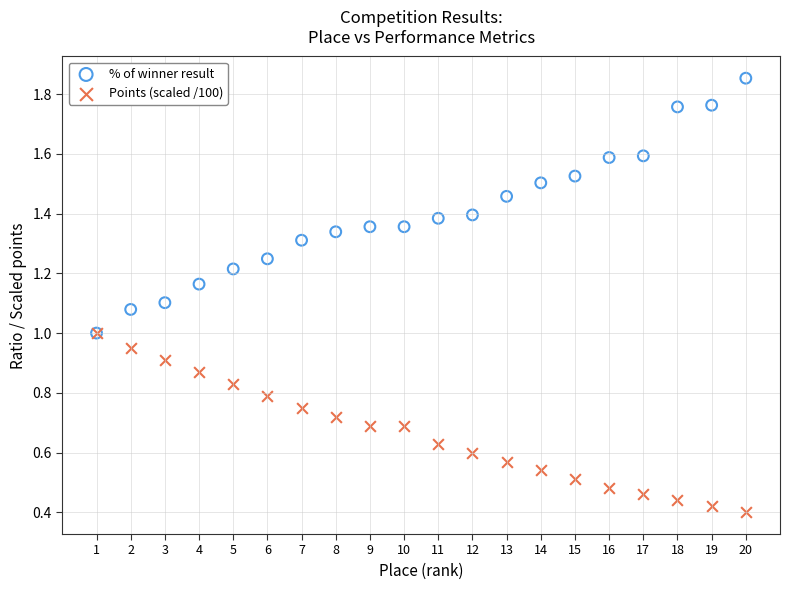

What are all the series names shown in the legend?

% of winner result, Points (scaled /100)